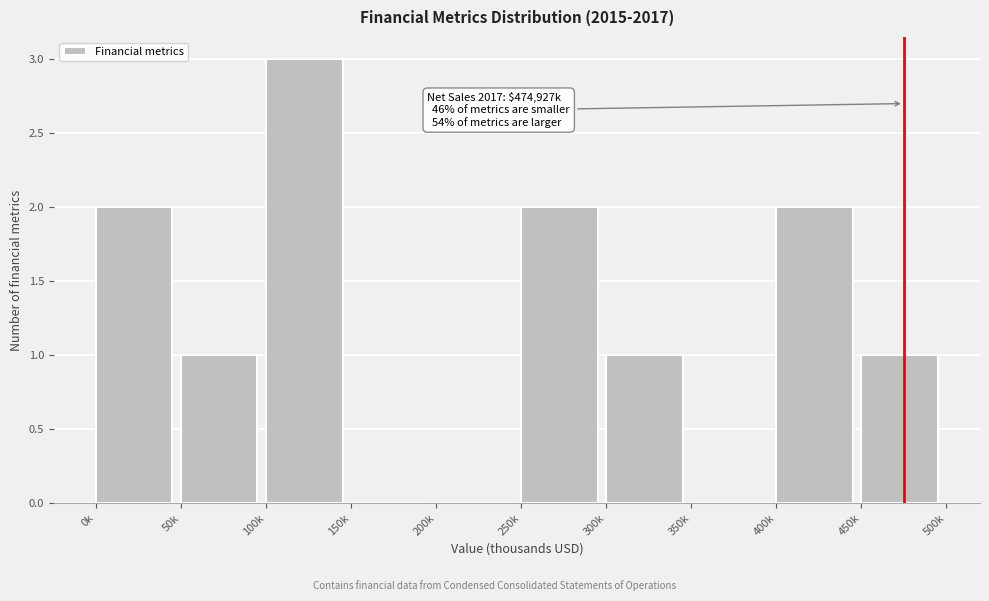

Reading right to left, transcribe all the data shown in this chart.

450k=1	400k=2	350k=0	300k=1	250k=2	200k=0	150k=0	100k=3	50k=1	0k=2